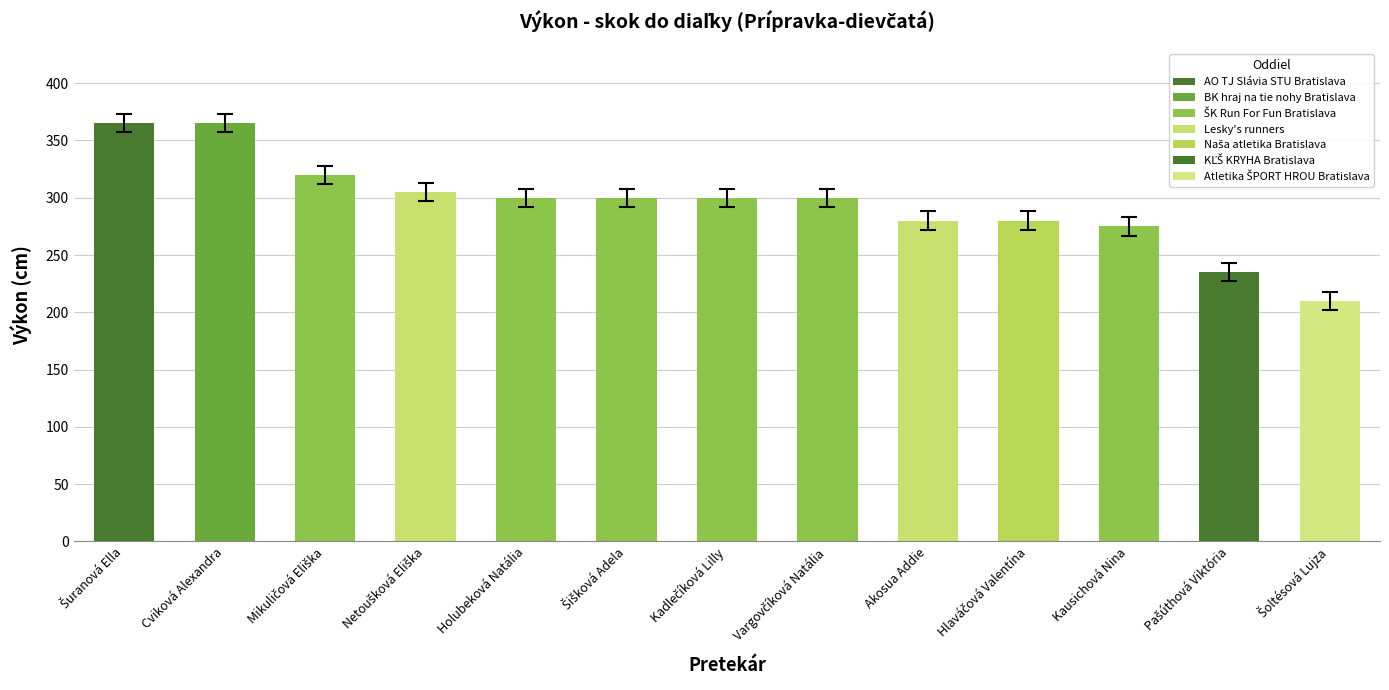

What is the minimum value shown in the chart?

210